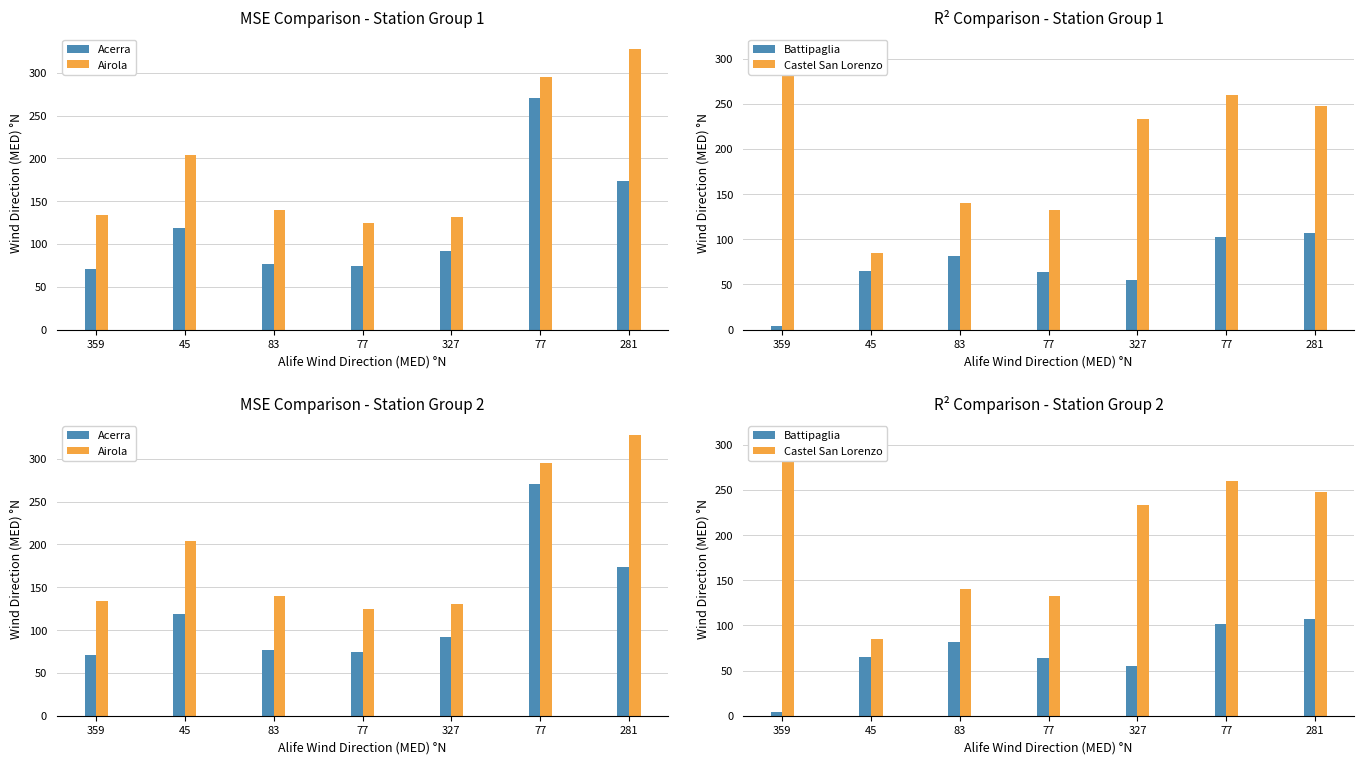

What is the sum of the Acerra values at 45 and 281?

293